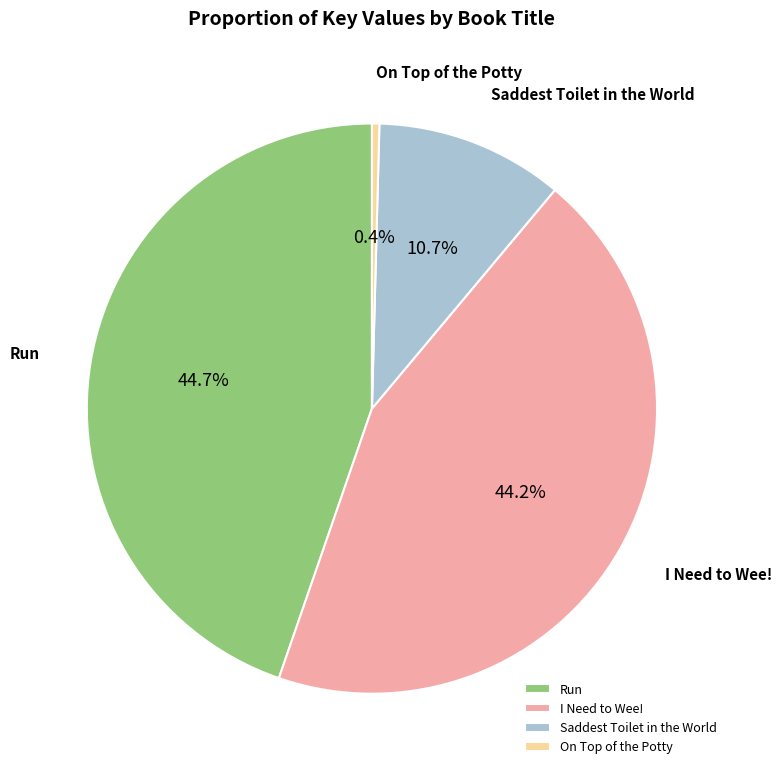

Does I Need to Wee! represent more than half of the total?

No